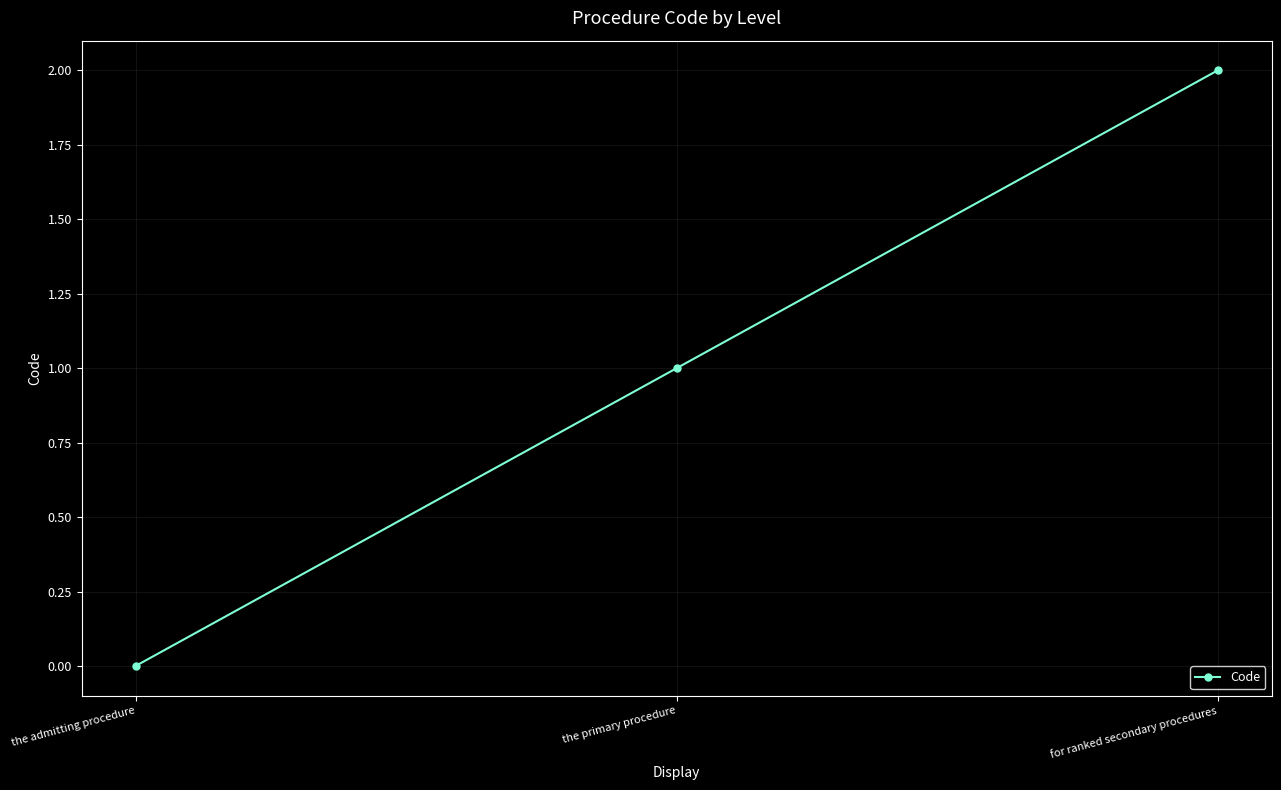

Rank the categories by value from lowest to highest.

the admitting procedure, the primary procedure, for ranked secondary procedures